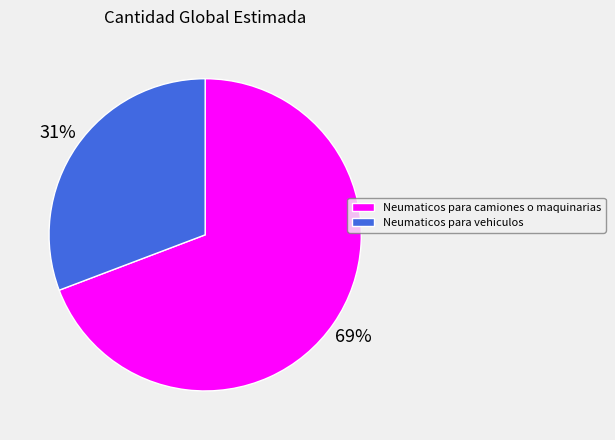

Does any single category account for the majority?

Yes